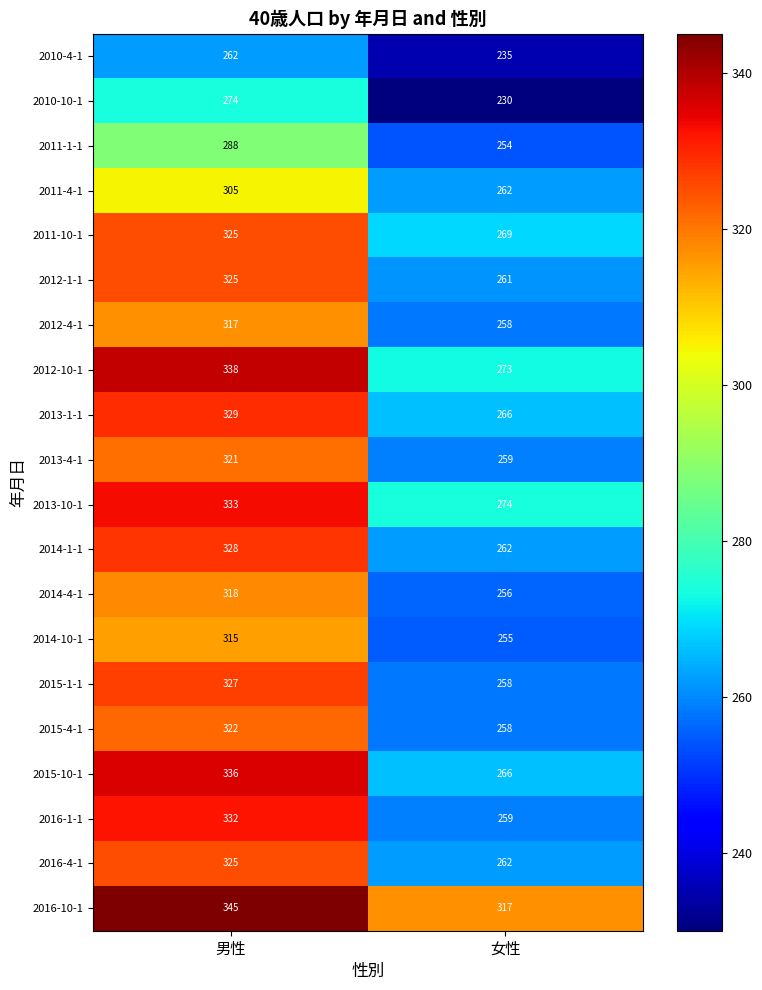

How many series are shown in this chart?

20